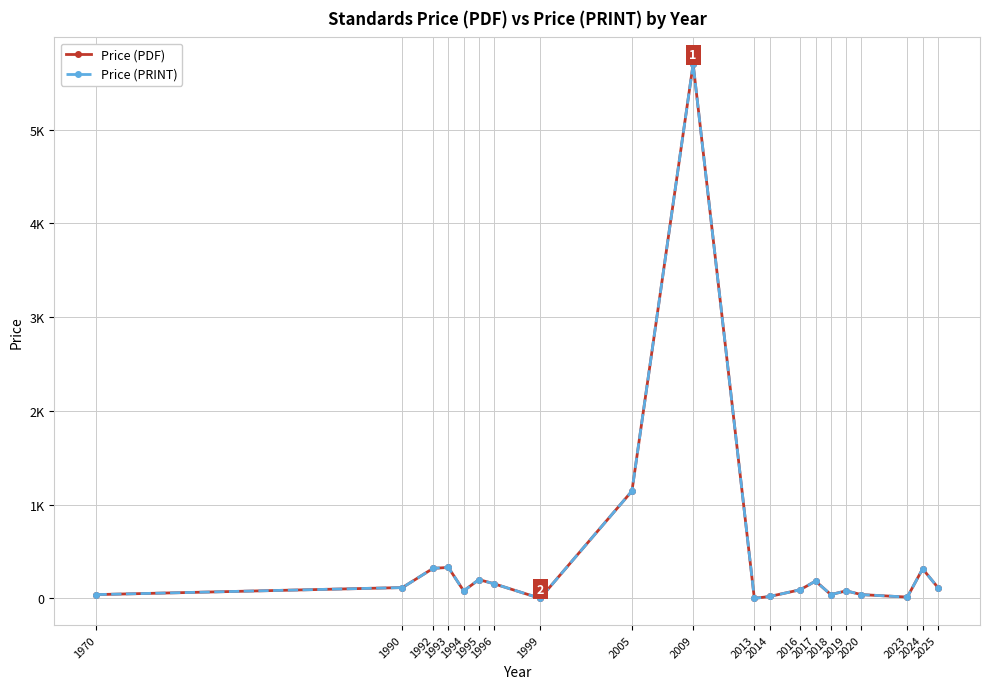

Is this an area chart (filled region under the line)?

No